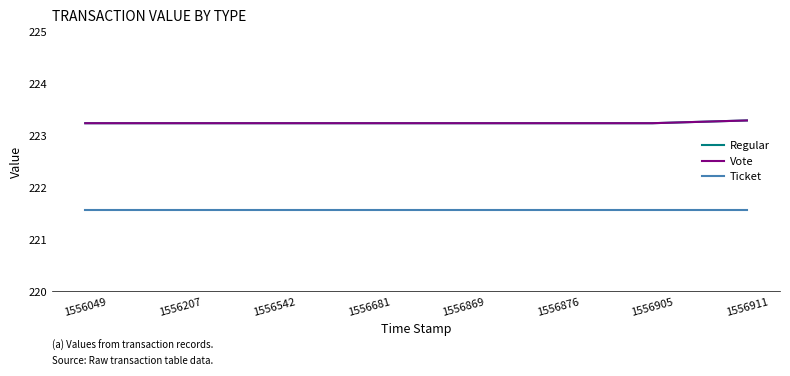

Is this an area chart (filled region under the line)?

No